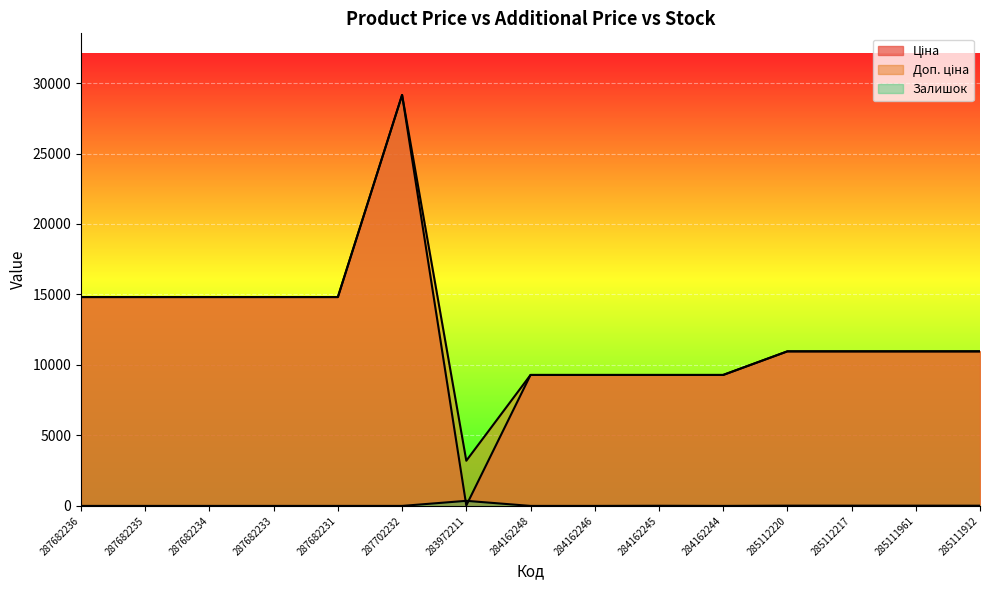

How many lines are shown in the chart?

3